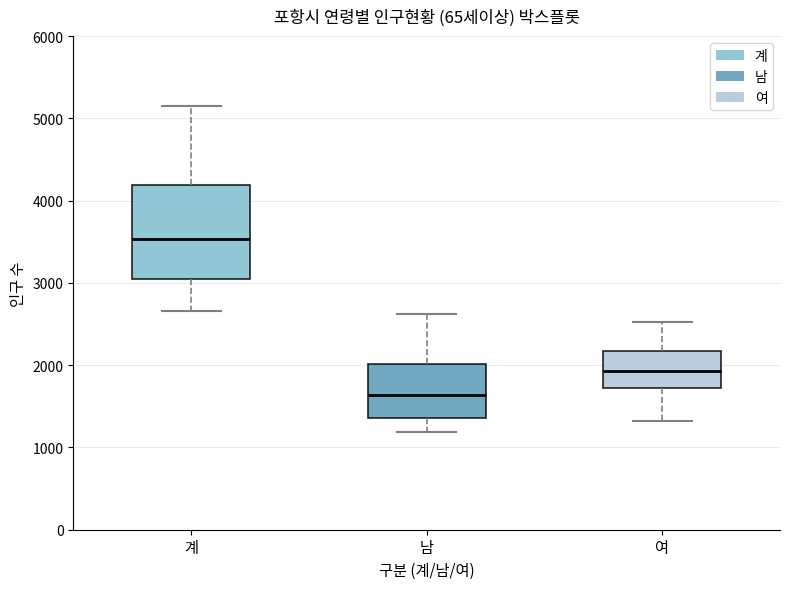

Reading left to right, transcribe this box plot: for each box, give where its median line is, the range the box spans, and where its two whiskers end, as read against the y-axis. The values are not printed on the chart, so give them approximately, as read against the axis.

계: median 3500, box 3000 to 4200, whiskers 2700 to 5100
남: median 1600, box 1400 to 2000, whiskers 1200 to 2600
여: median 1900, box 1700 to 2200, whiskers 1300 to 2500